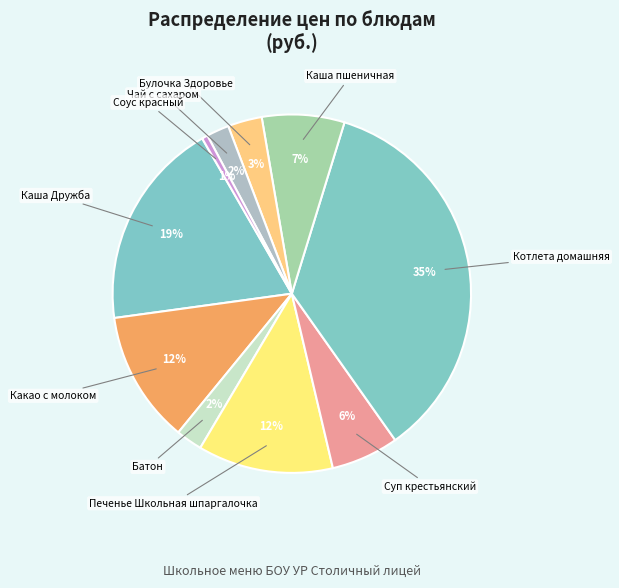

How many slices are in this pie chart?

10